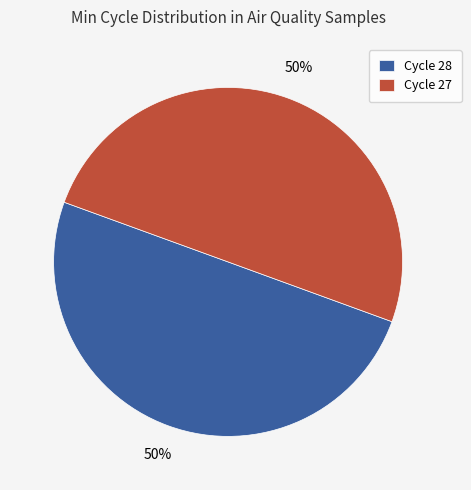

Is the sum of Cycle 28 and Cycle 27 greater than half?

Yes